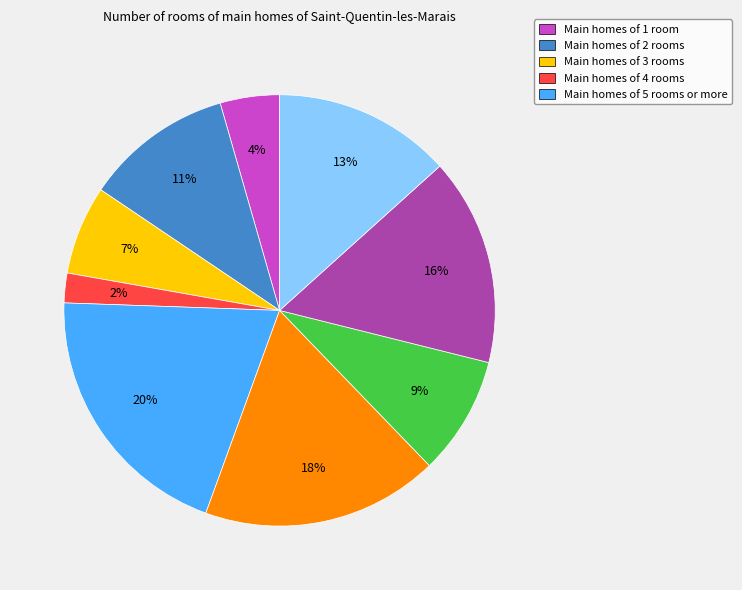

Is there any slice that represents more than half of the pie?

No